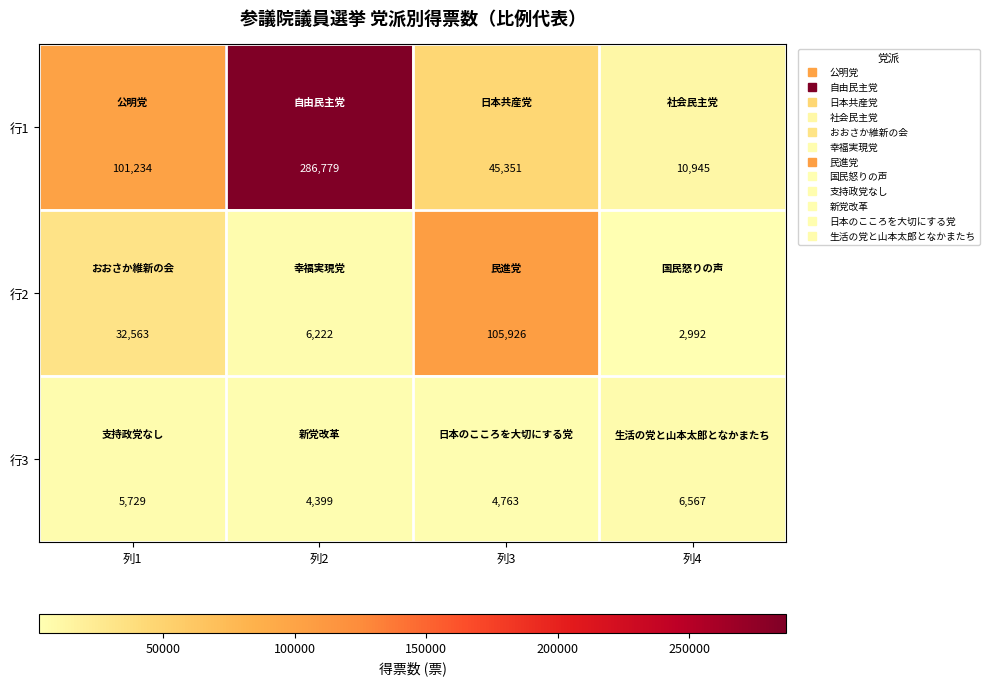

Reading left to right, extract all data points from this chart.

行1: 101234	286779	45351	10945
行2: 32563	6222	105926	2992
行3: 5729	4399	4763	6567